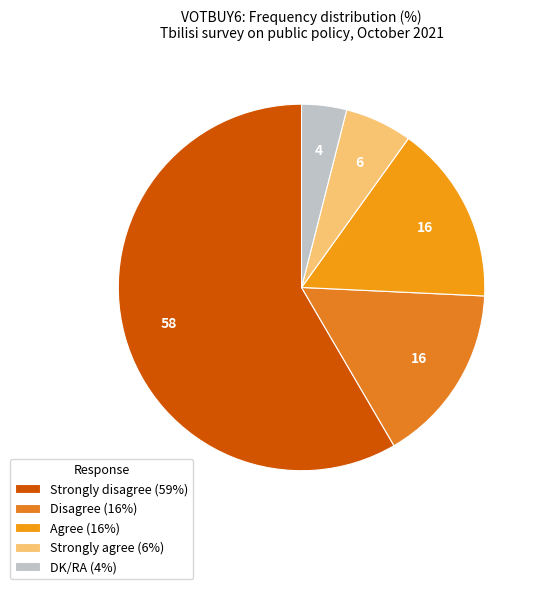

To the nearest percent, what portion does Disagree represent?

16%